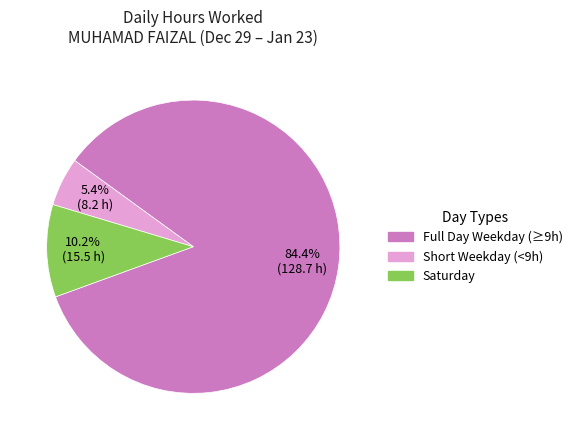

Is there a majority slice in this chart?

Yes